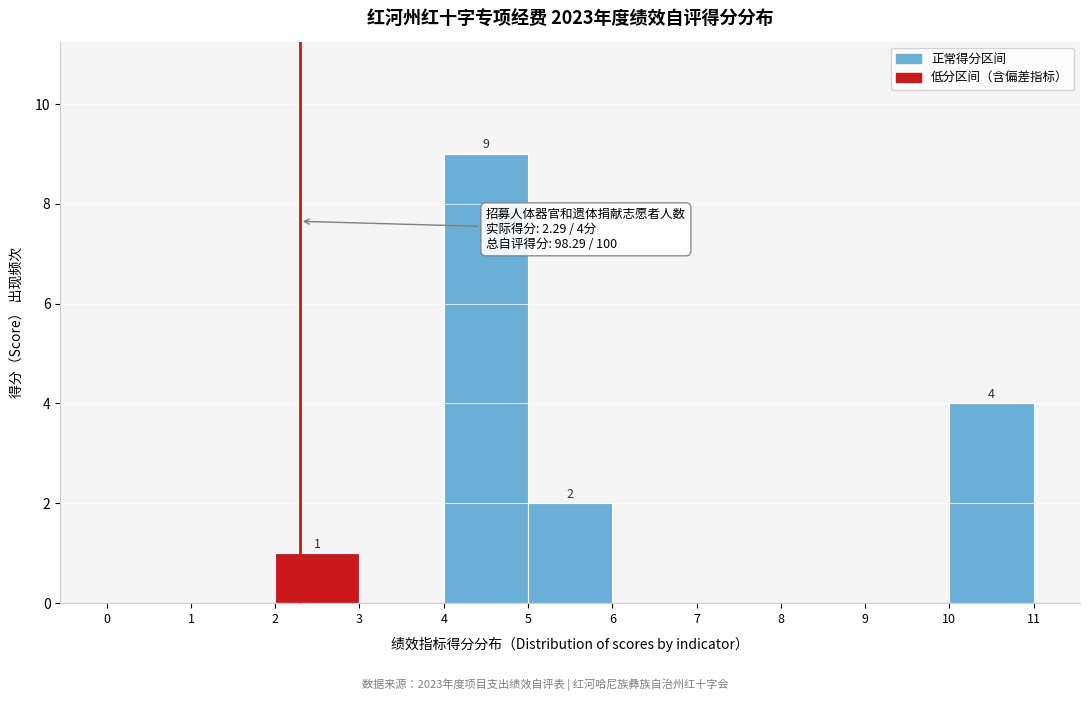

Over which range of the x-axis is the bar tallest?

4 to 5